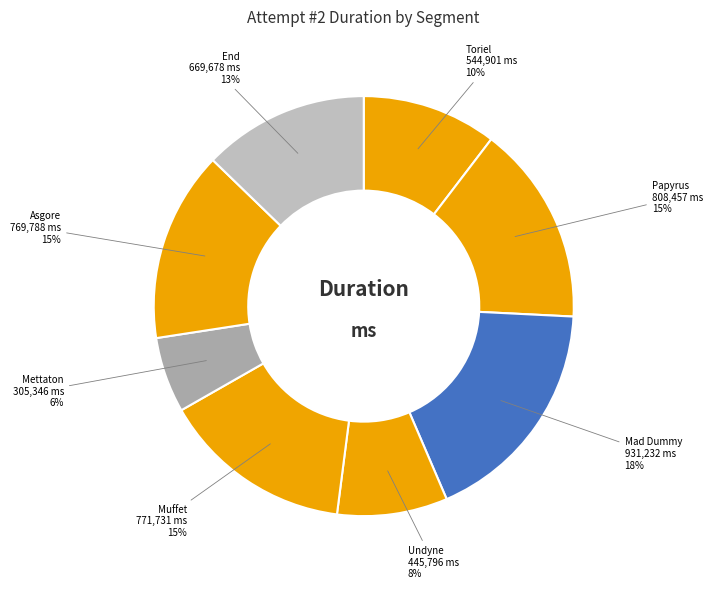

What percentage is the Mettaton slice, to the nearest percent?

6%